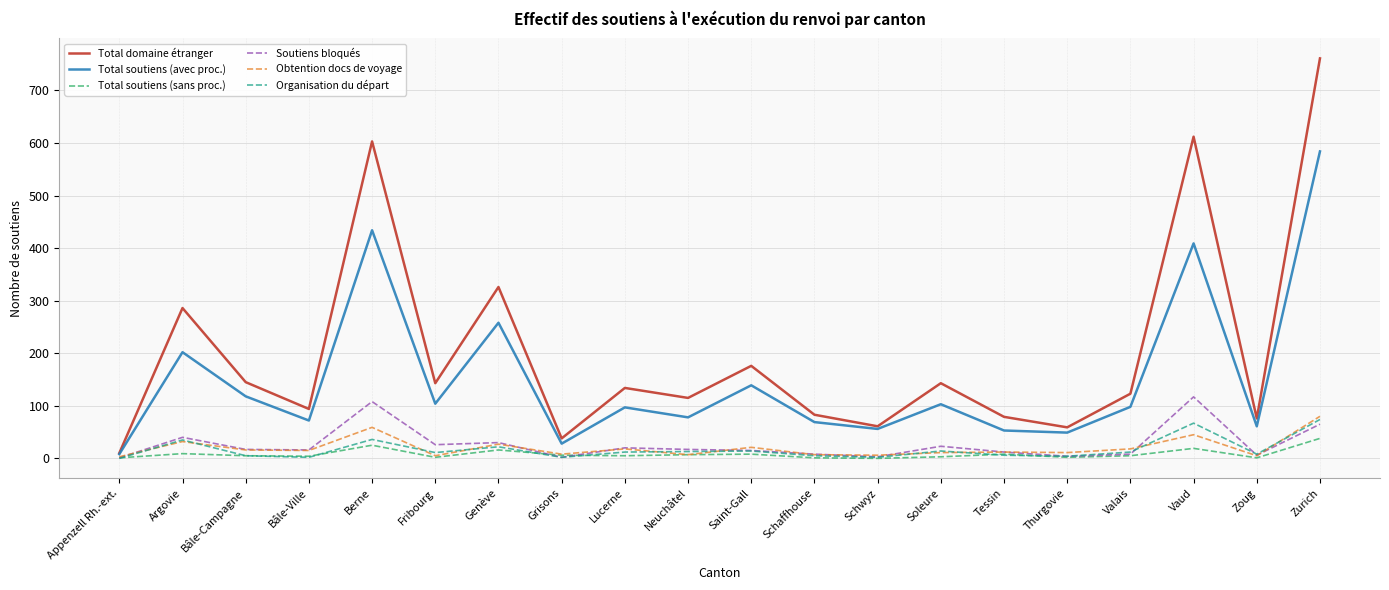

Where does the Total soutiens (sans proc.) series first go above 5?

Argovie